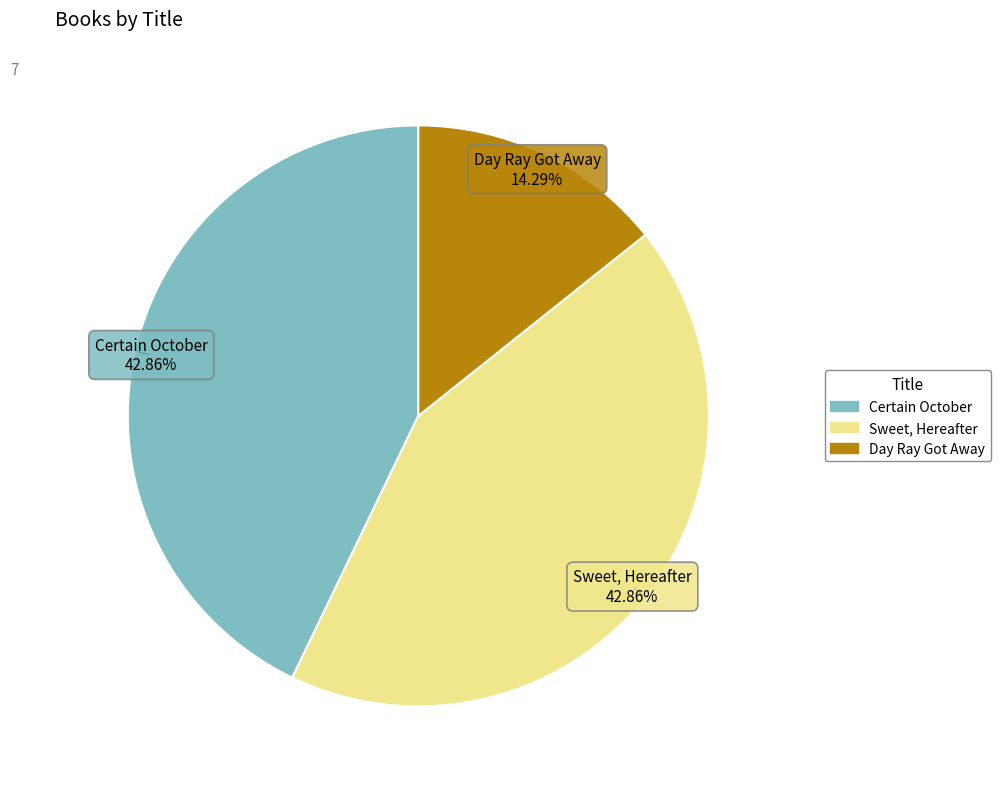

How many slices are in this pie chart?

3